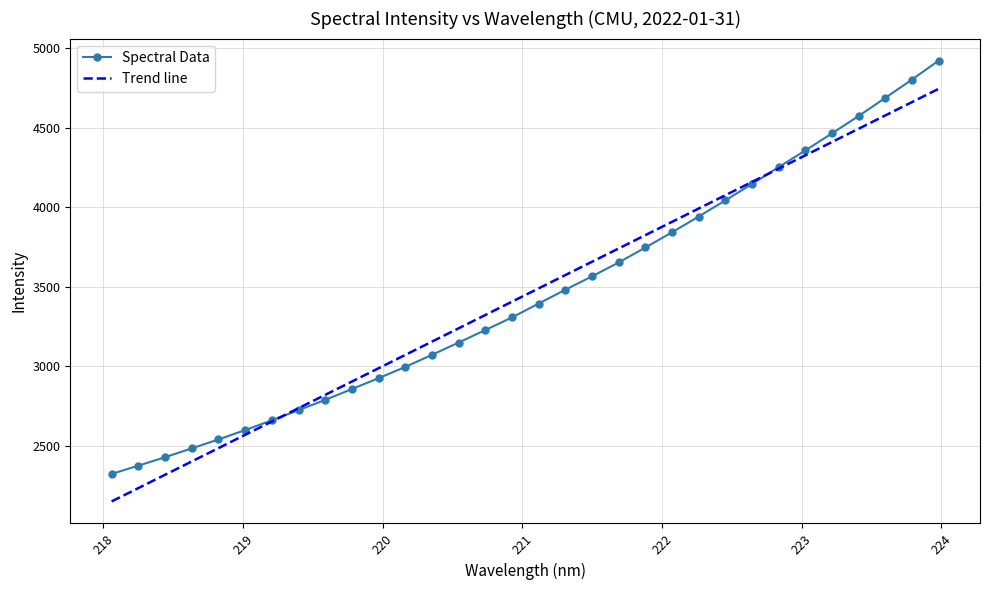

Which series ends up on top after the final intersection of Spectral Data and Trend line?

Spectral Data